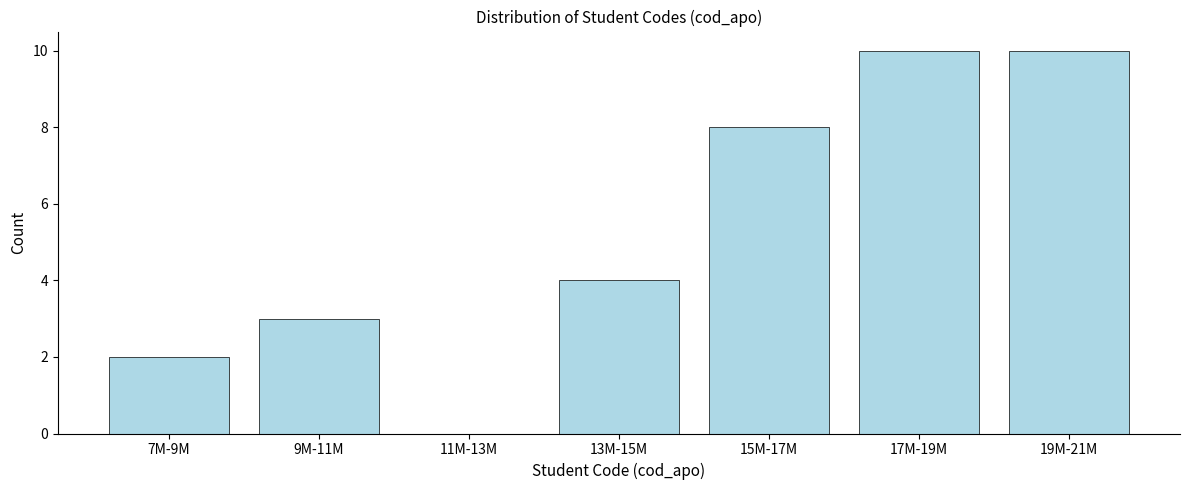

Reading left to right, transcribe all the data shown in this chart.

7M-9M=2	9M-11M=3	11M-13M=0	13M-15M=4	15M-17M=8	17M-19M=10	19M-21M=10